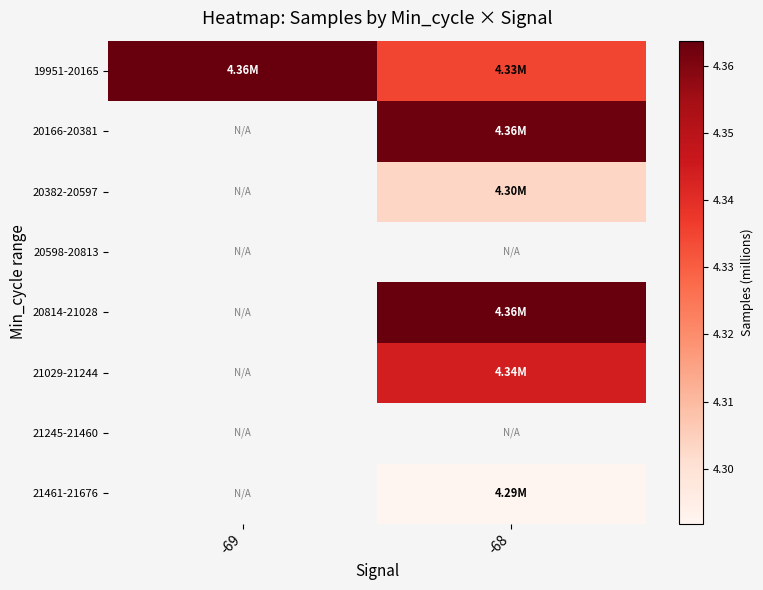

How many positive values does the 20814-21028 series have?

1